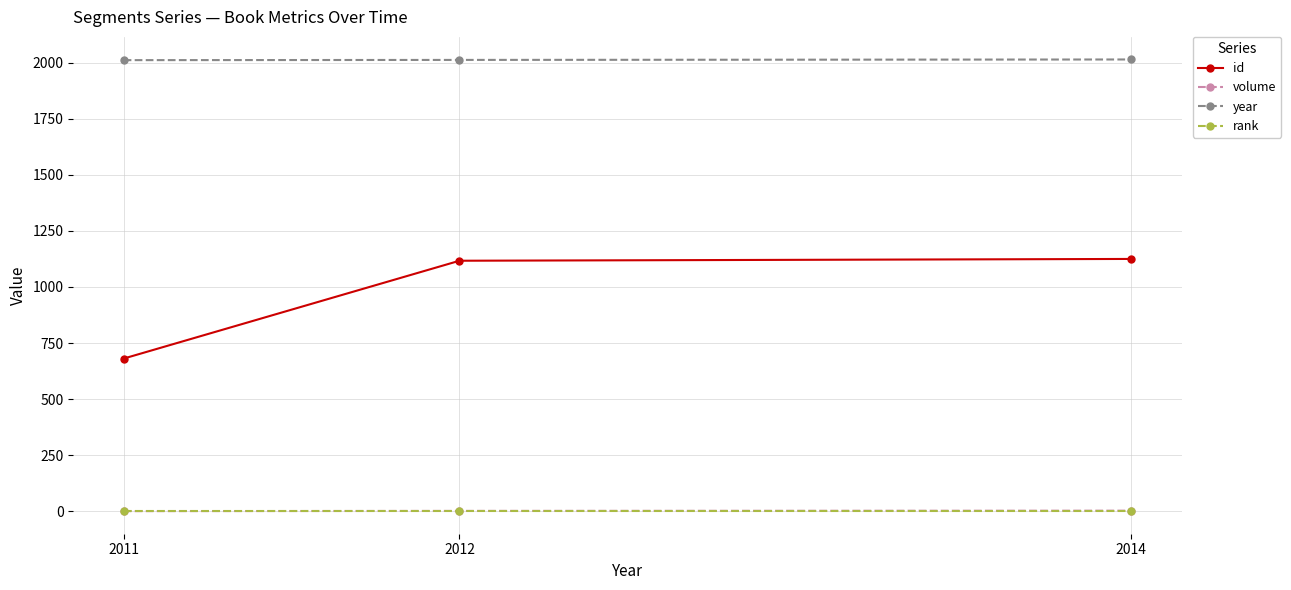

The value of volume at 2011 is 1. True or false?

True